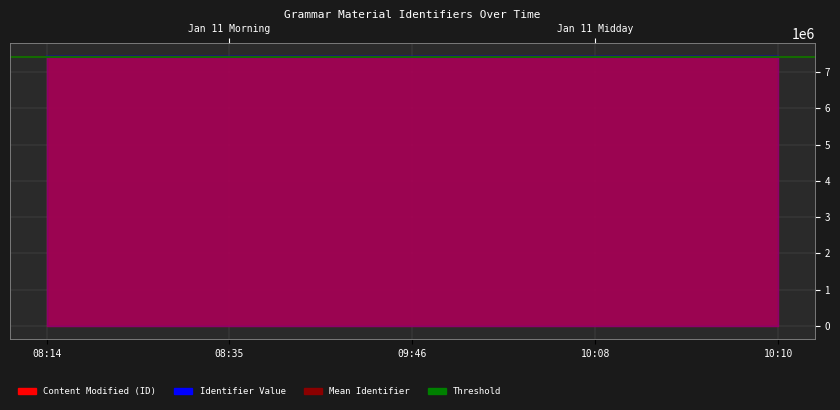

Which label corresponds to the smallest value in the chart?

08:14